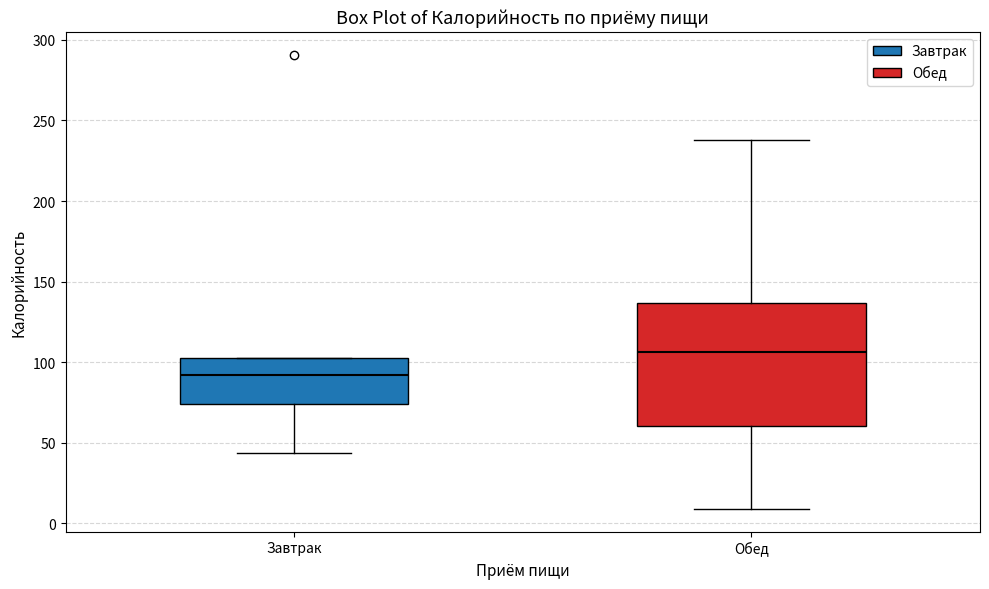

Comparing the boxes themselves (not the whiskers), which one is the tallest?

Обед